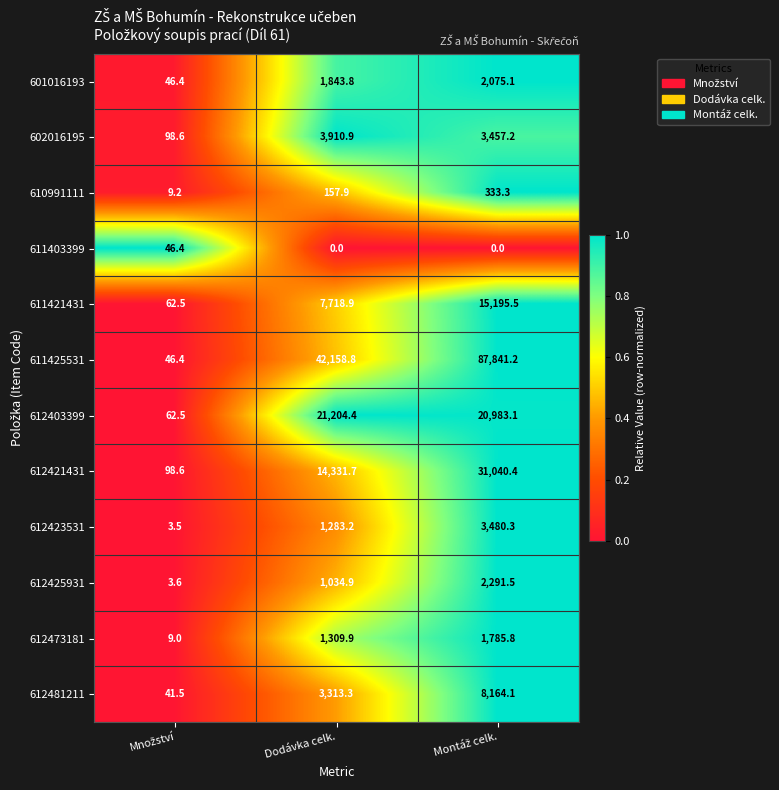

What is the greatest value displayed?

87841.2